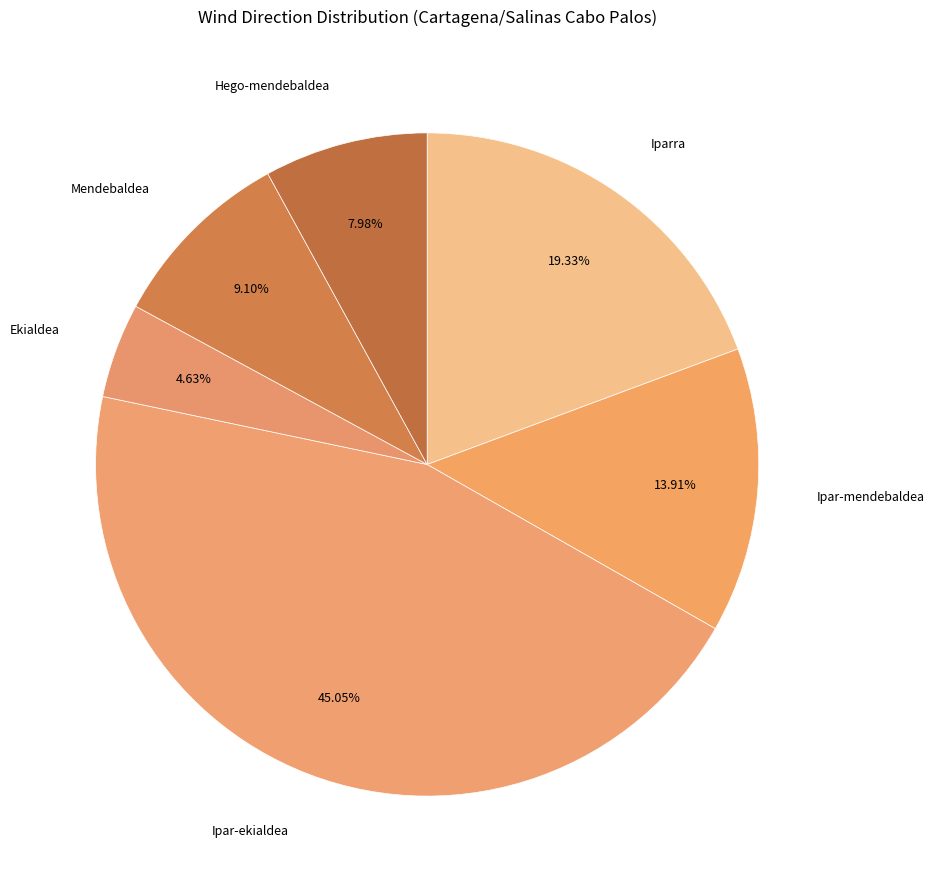

How many segments does this pie chart have?

6